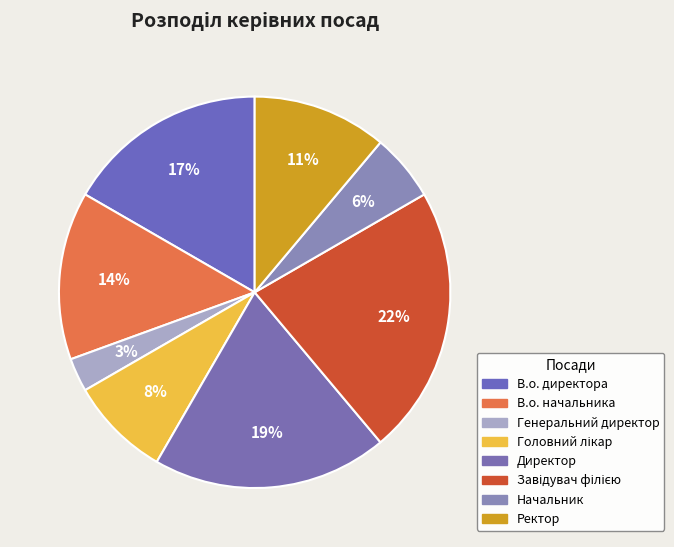

Does В.о. начальника account for over 50% of the chart?

No